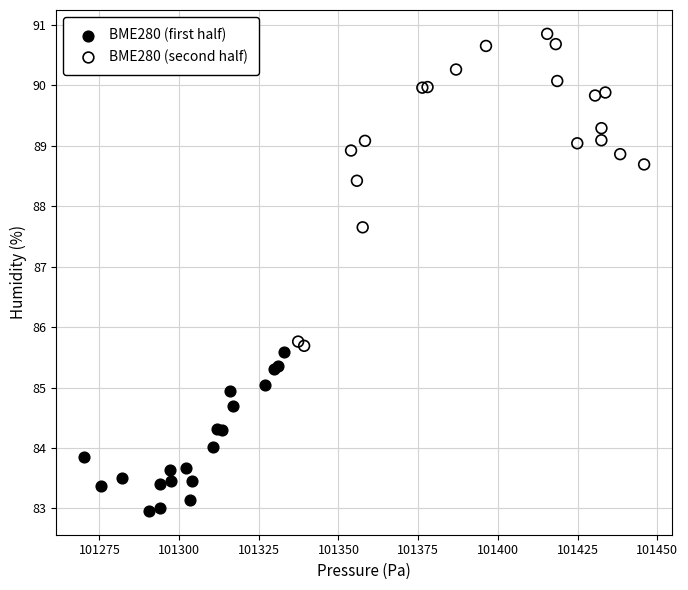

Which series has the largest Y range (max minus min)?

BME280 (second half)